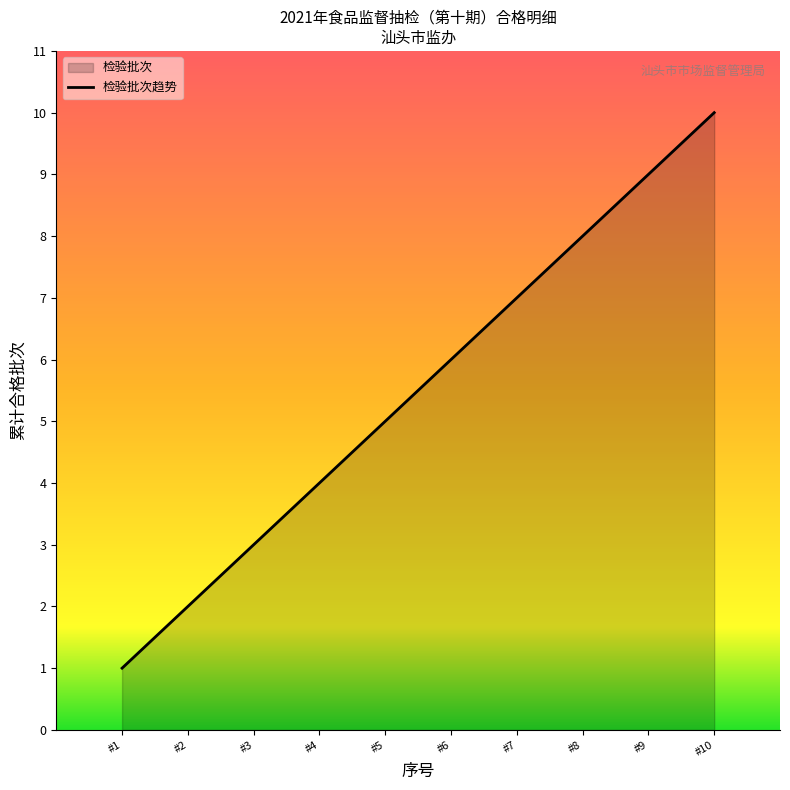

Is it true that the value at #10 is 4?

False